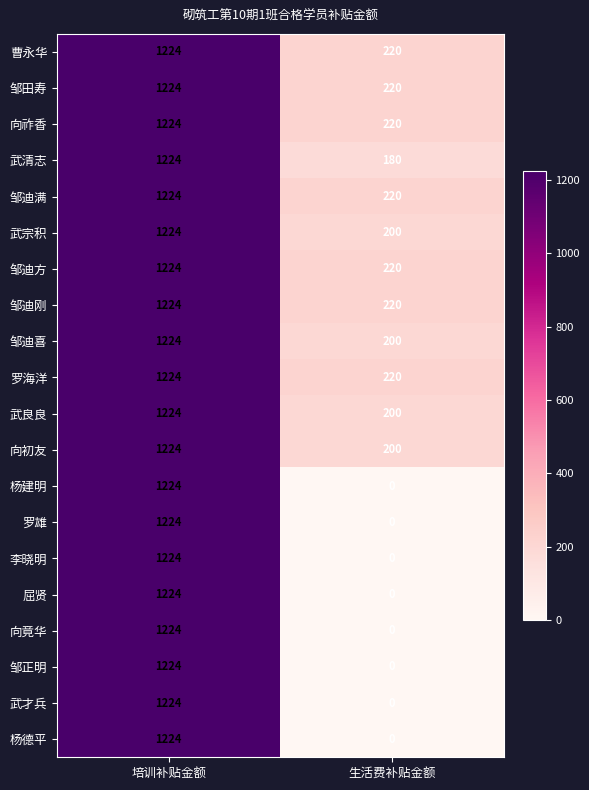

Which label corresponds to the smallest value in the chart?

生活费补贴金额